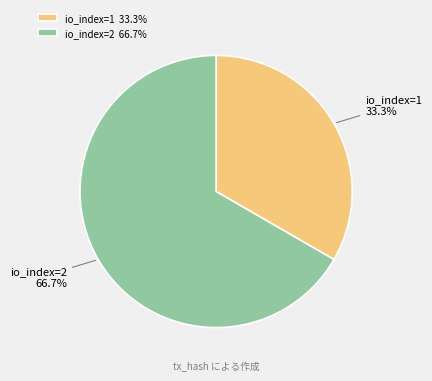

What percentage is the io_index=1 slice, to the nearest percent?

33%